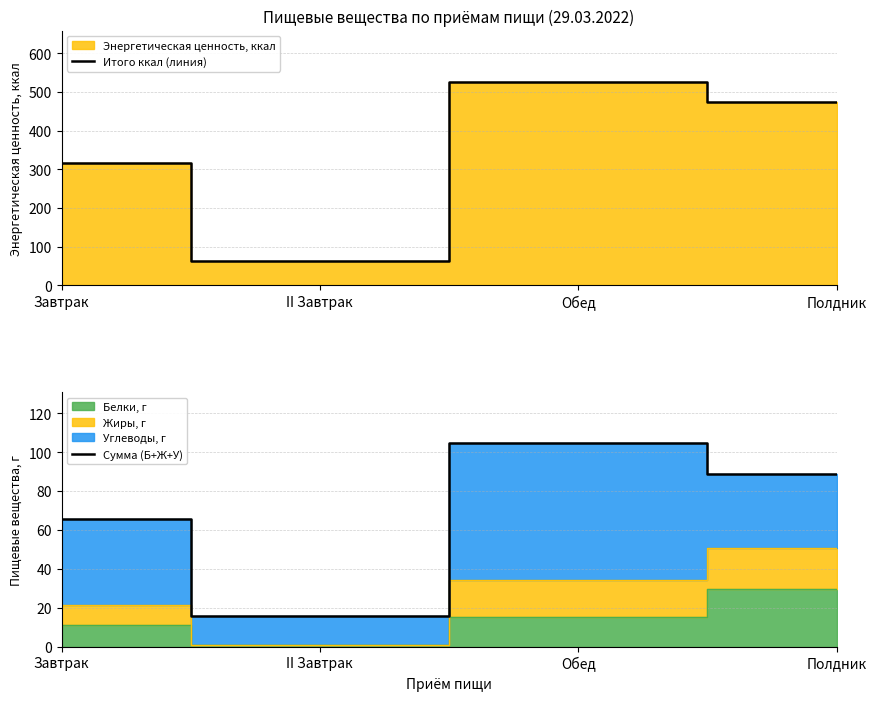

At how many categories does at least one series exceed 213?

3